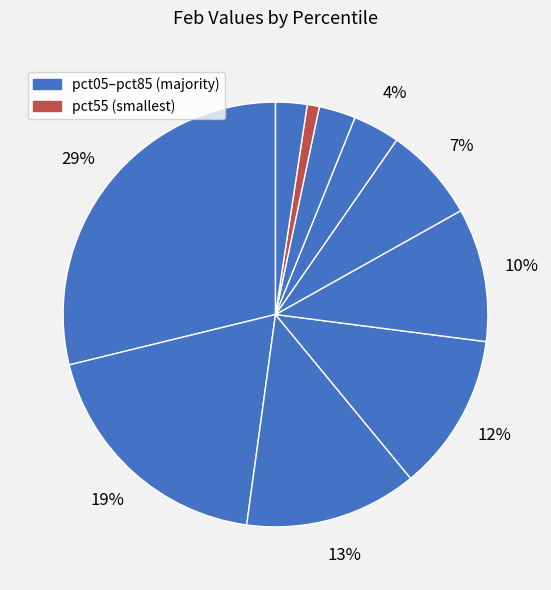

How many slices are in this pie chart?

10